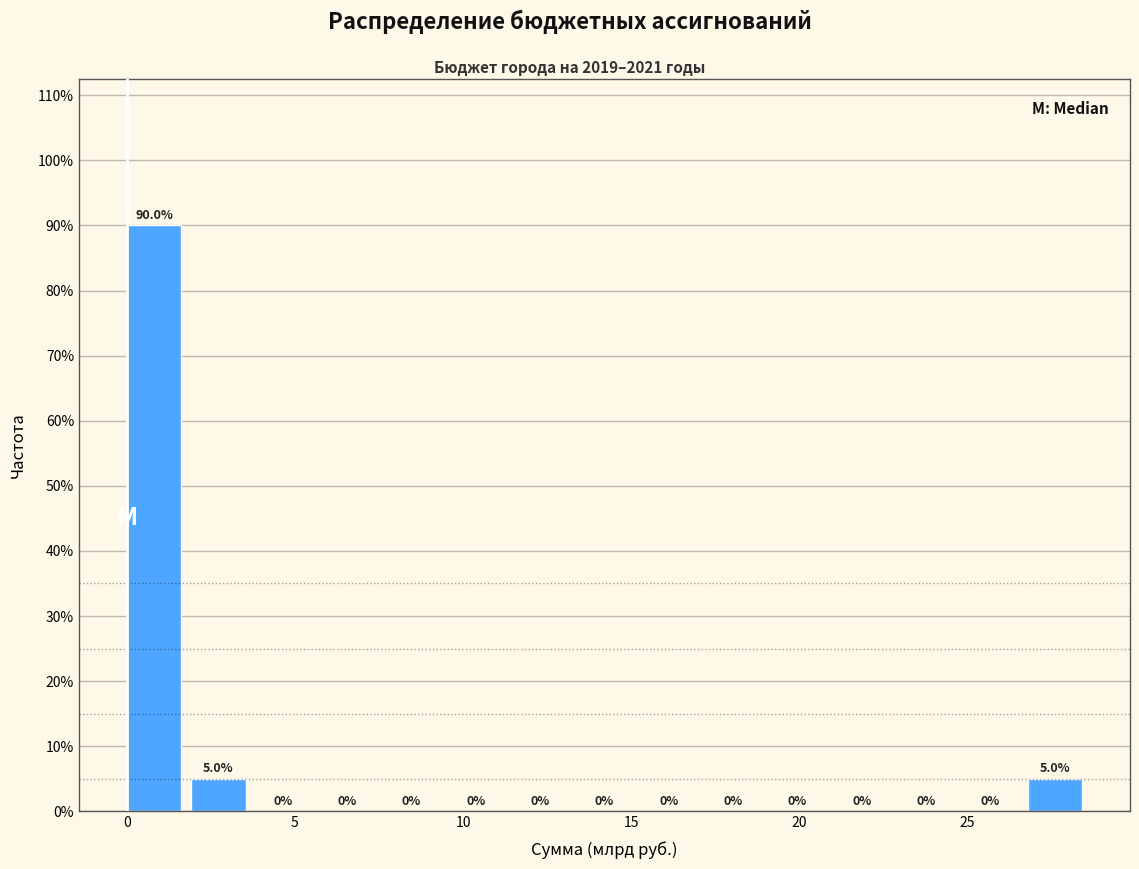

Around what value on the x-axis is the tallest bar? Give the approximate position of its centre, as read against the axis.

1.0